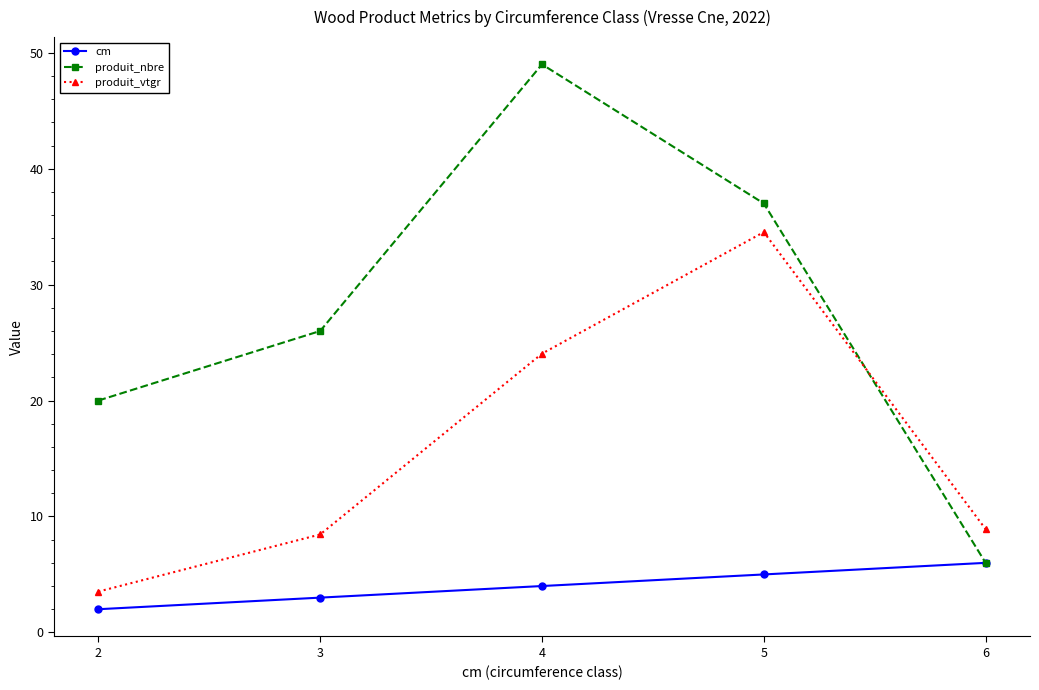

Which series has the largest range (max minus min)?

produit_nbre